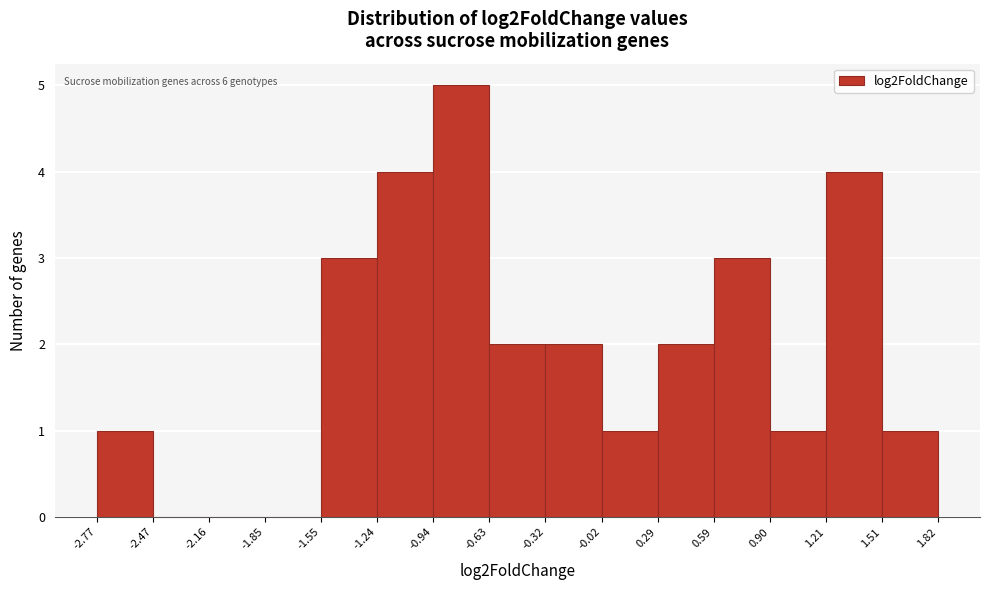

Over which range of the x-axis is the bar tallest?

-0.94 to -0.63